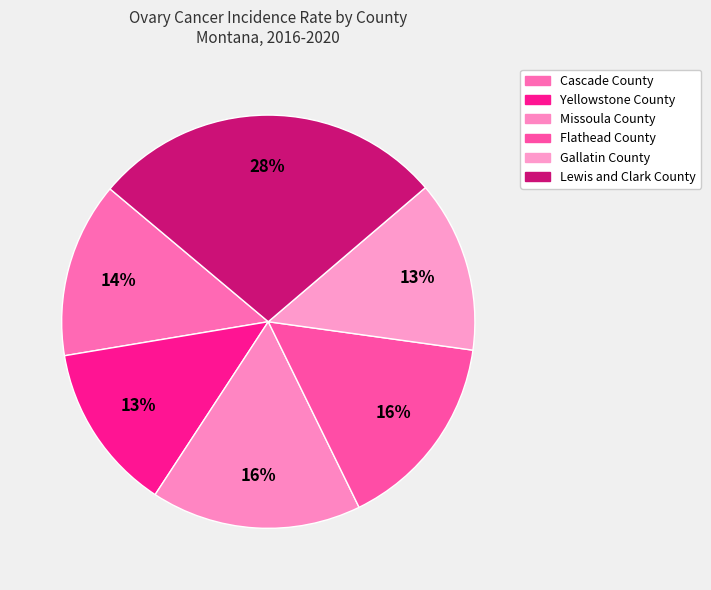

Combined, do Gallatin County and Lewis and Clark County account for over 50%?

No